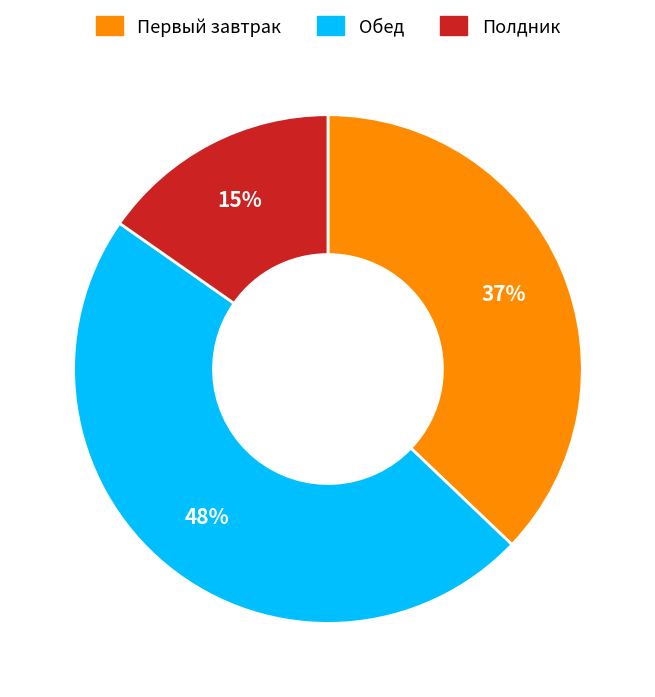

How many slices are in this pie chart?

3